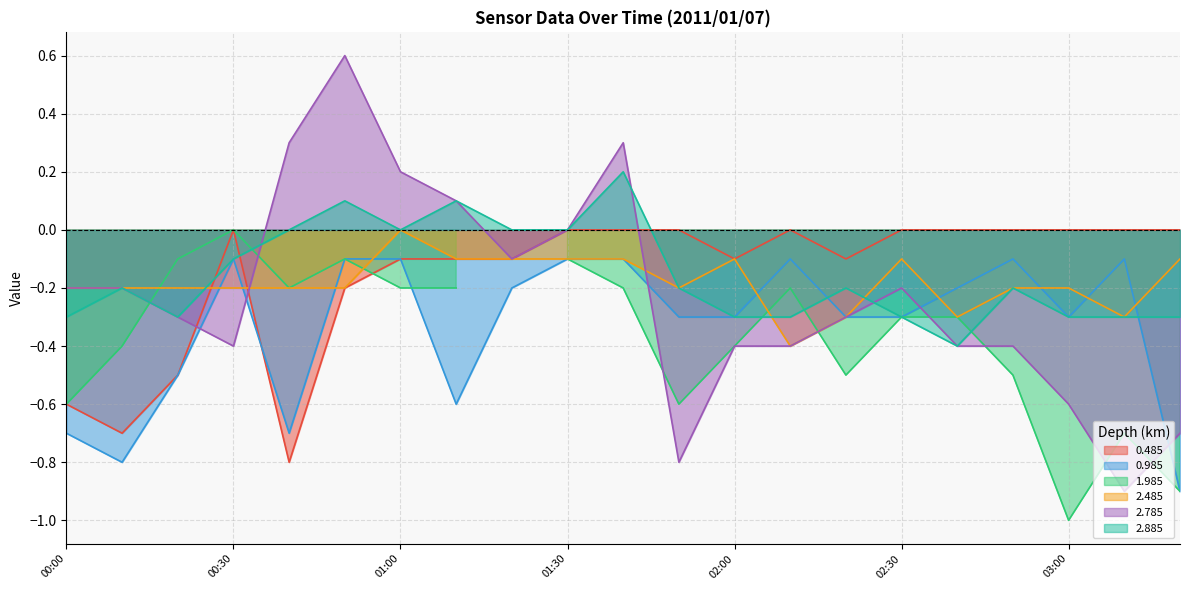

The value of 2.485 at 01:20 is -0.1. True or false?

True